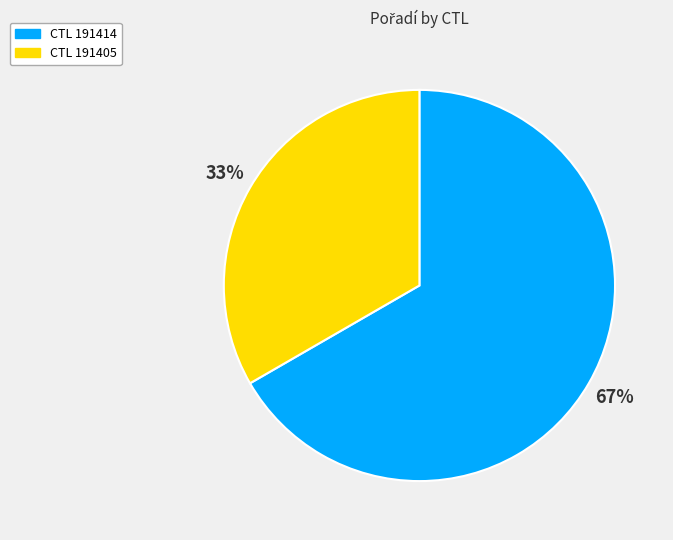

To the nearest percent, what is the average slice percentage?

50%